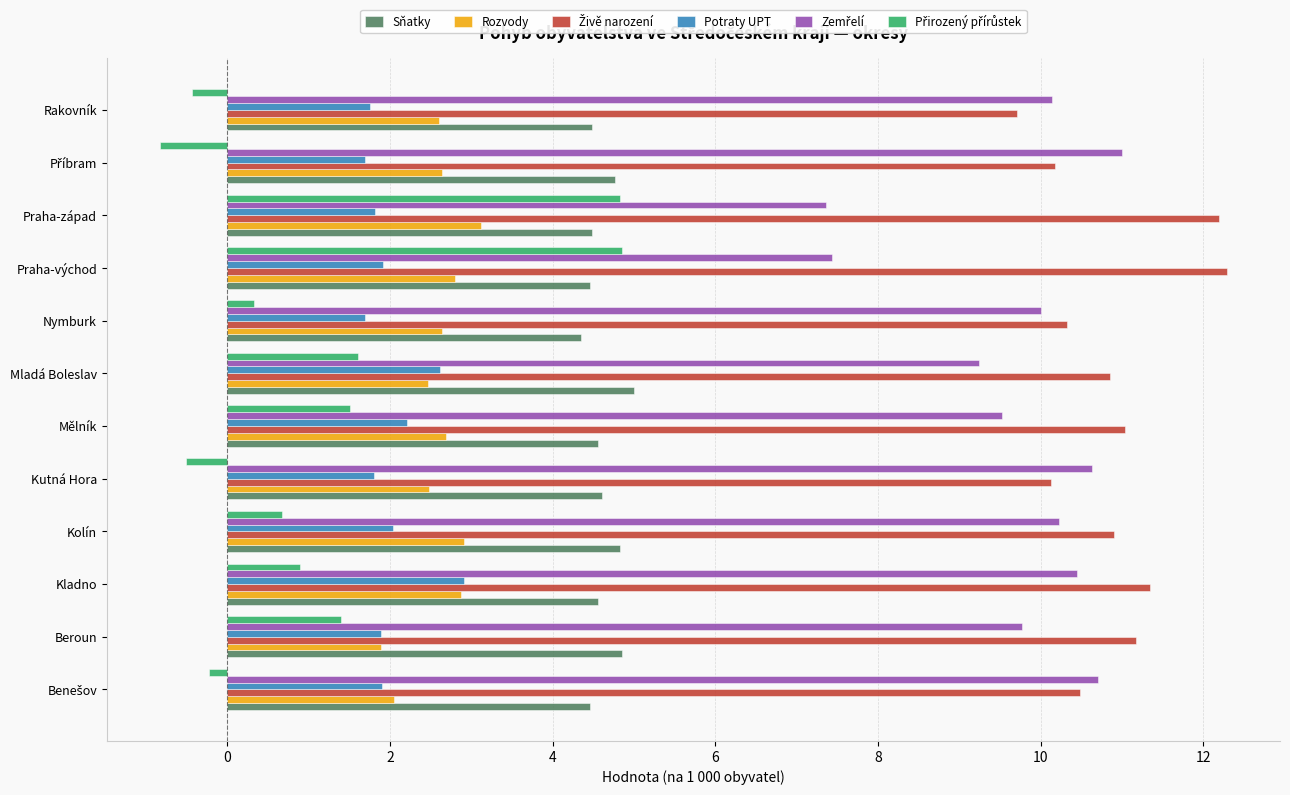

How many series are shown in this chart?

6